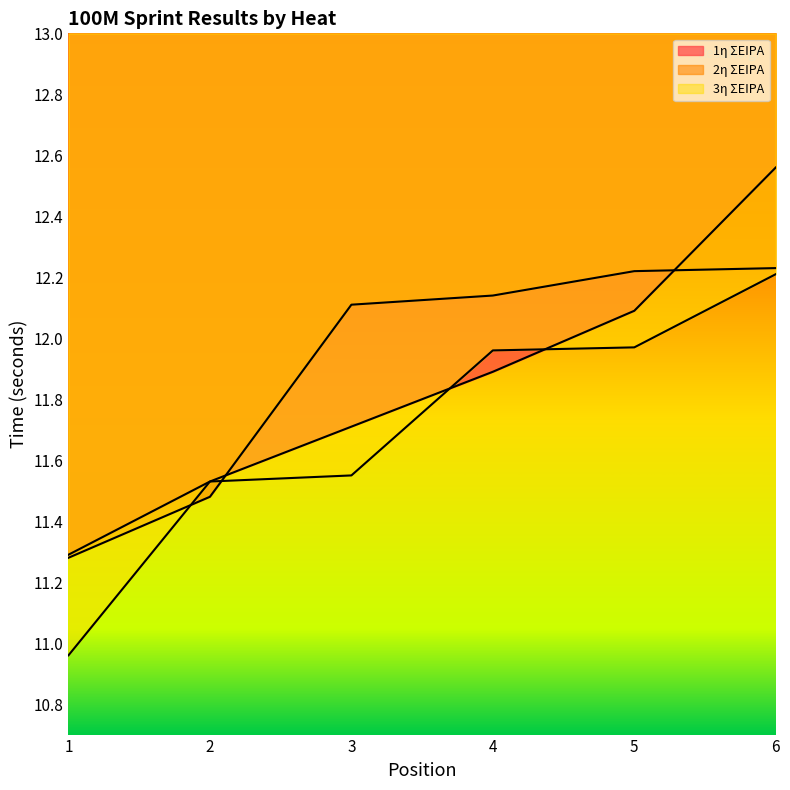

How many times do 3η ΣΕΙΡΑ and 1η ΣΕΙΡΑ cross each other?

2